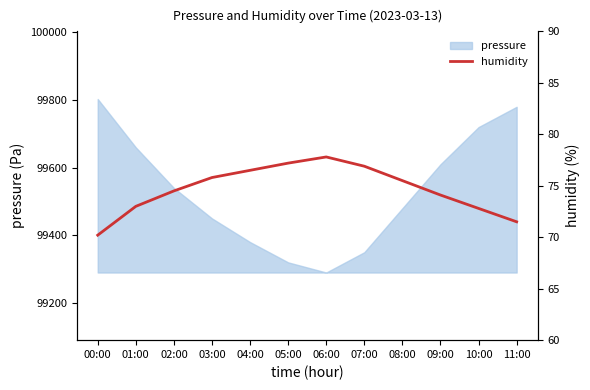

Reading left to right, what are all the values shown in this chart?

00:00=70.2	01:00=73.0	02:00=74.5	03:00=75.8	04:00=76.5	05:00=77.2	06:00=77.8	07:00=76.9	08:00=75.5	09:00=74.1	10:00=72.8	11:00=71.5